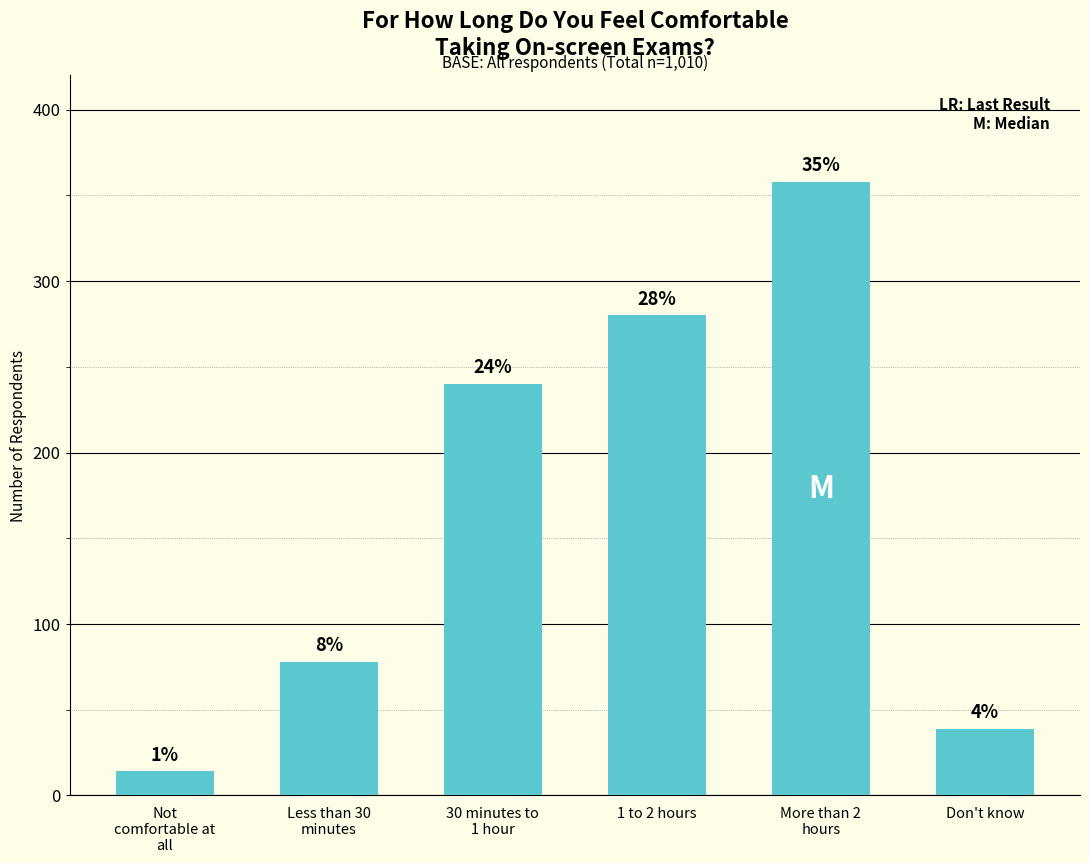

The value at Don't know is 39. True or false?

True